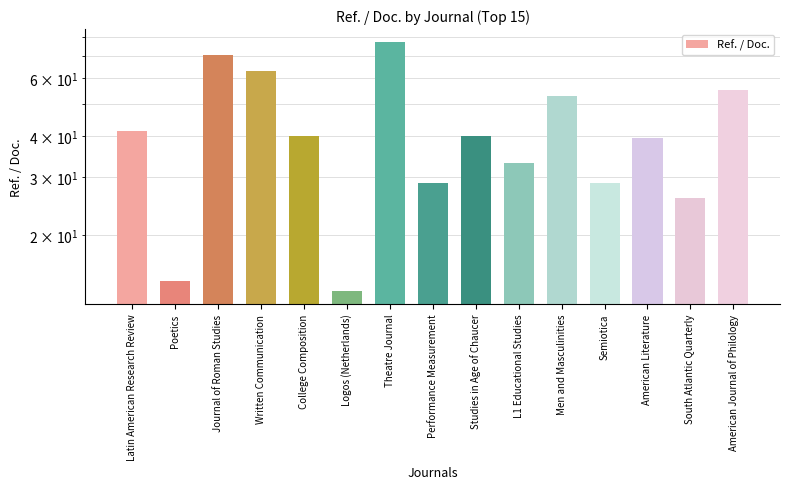

Which has a higher value, Poetics or Written Communication?

Written Communication